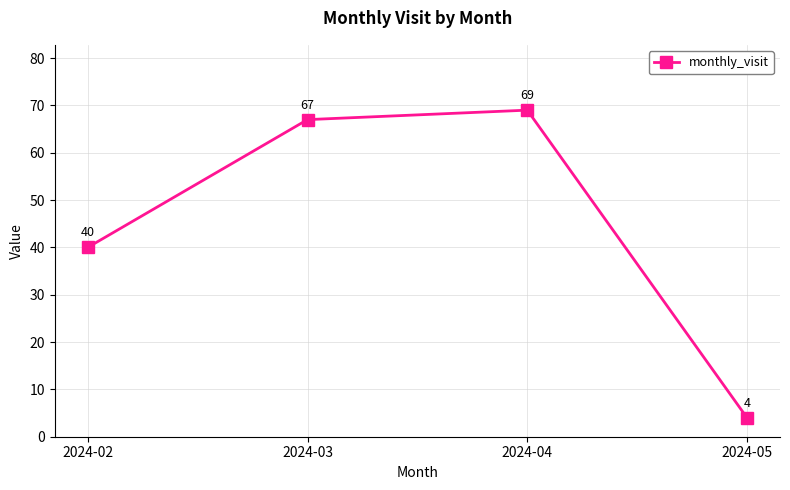

Is it true that the value at 2024-03 is 98?

False